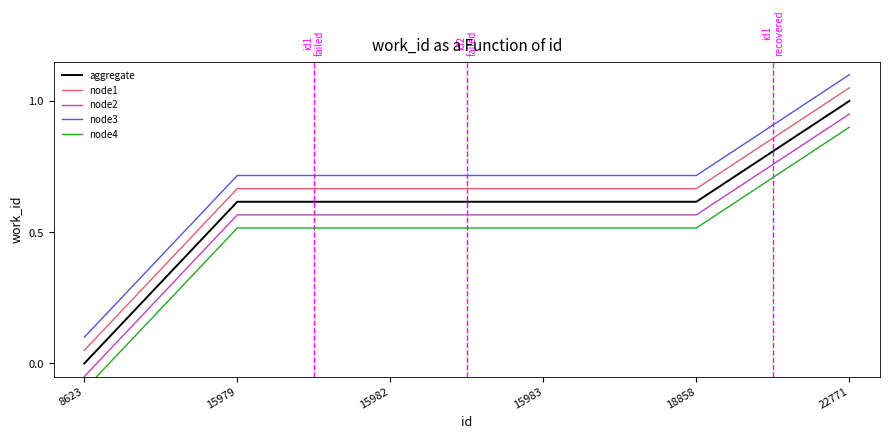

What is the sum of the node3 values at 15983 and 15979?

1.4